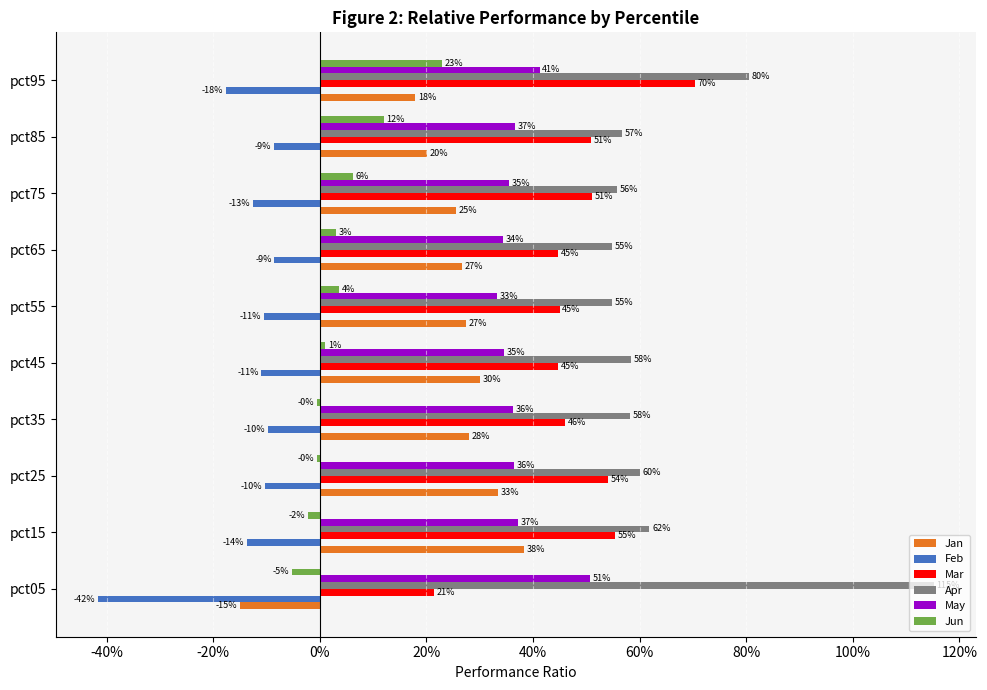

What are all the series names shown in the legend?

Jan, Feb, Mar, Apr, May, Jun